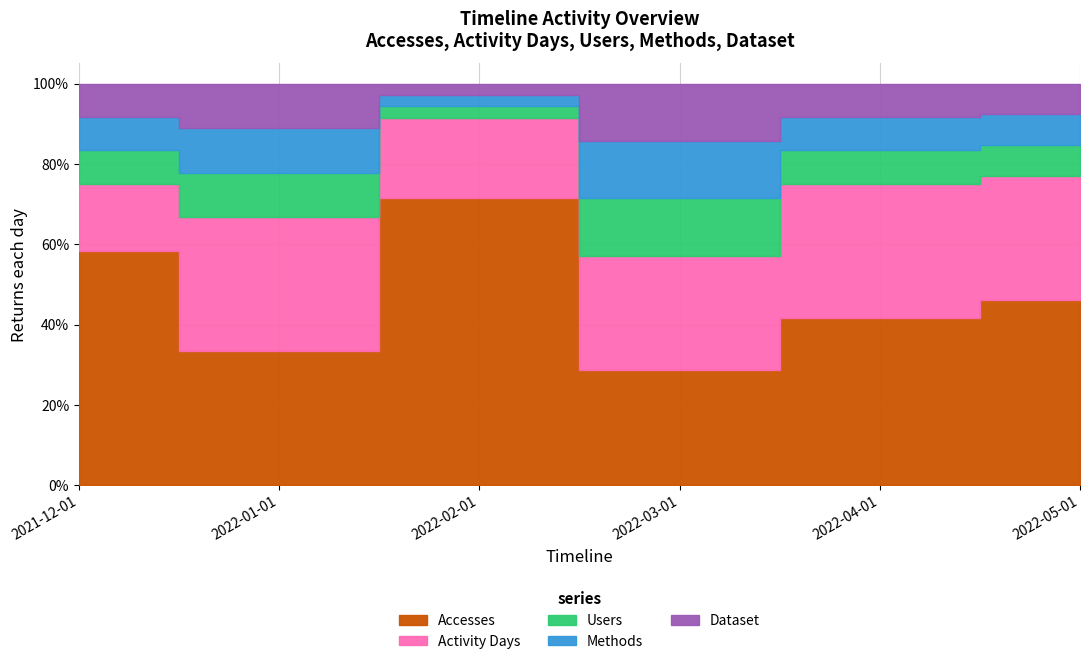

How many lines are shown in the chart?

5